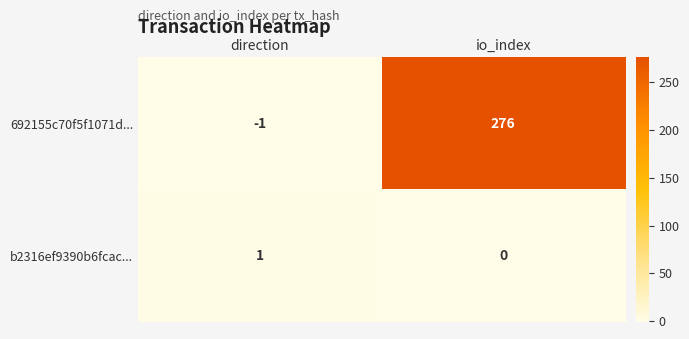

What is the sum of all 692155c70f5f1071d... values?

275